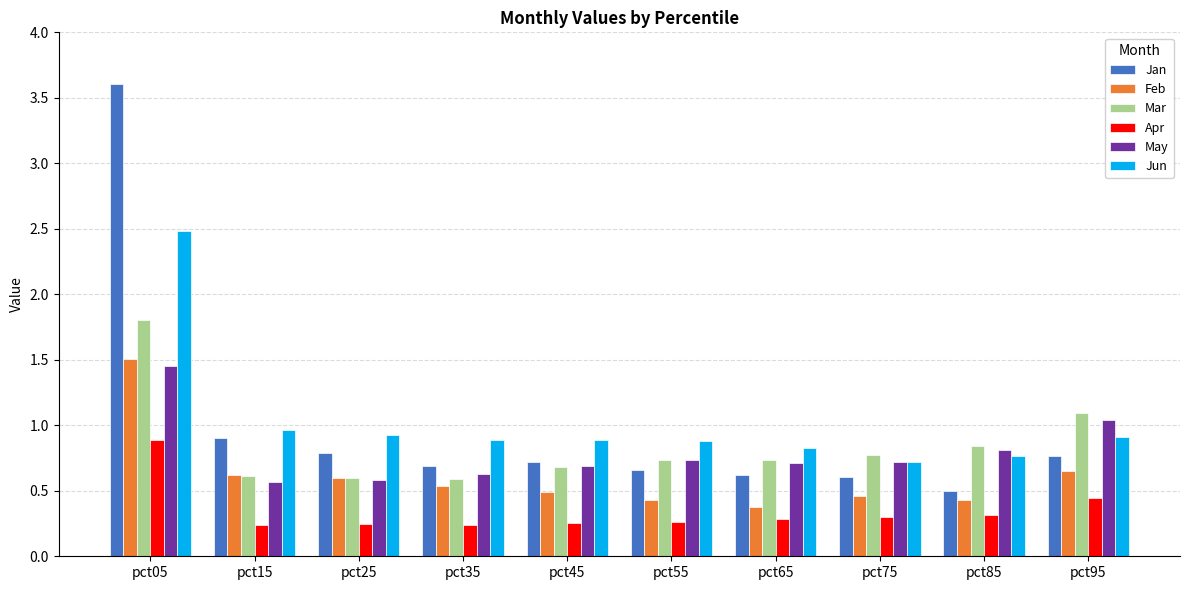

What are all the series names shown in the legend?

Jan, Feb, Mar, Apr, May, Jun